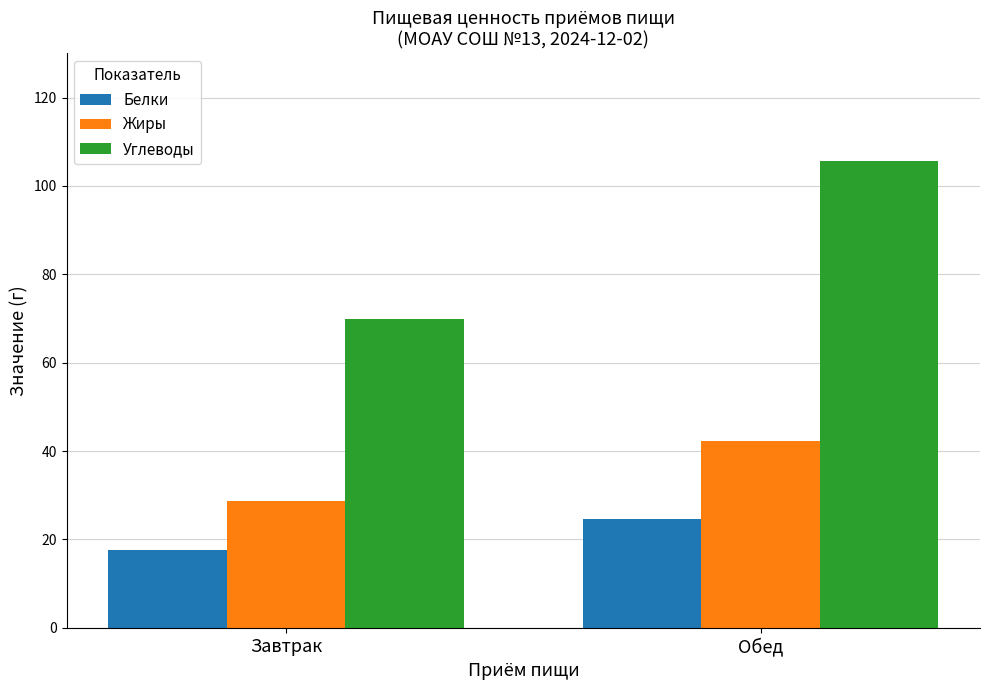

The value of Углеводы at Завтрак is 41.2. True or false?

False